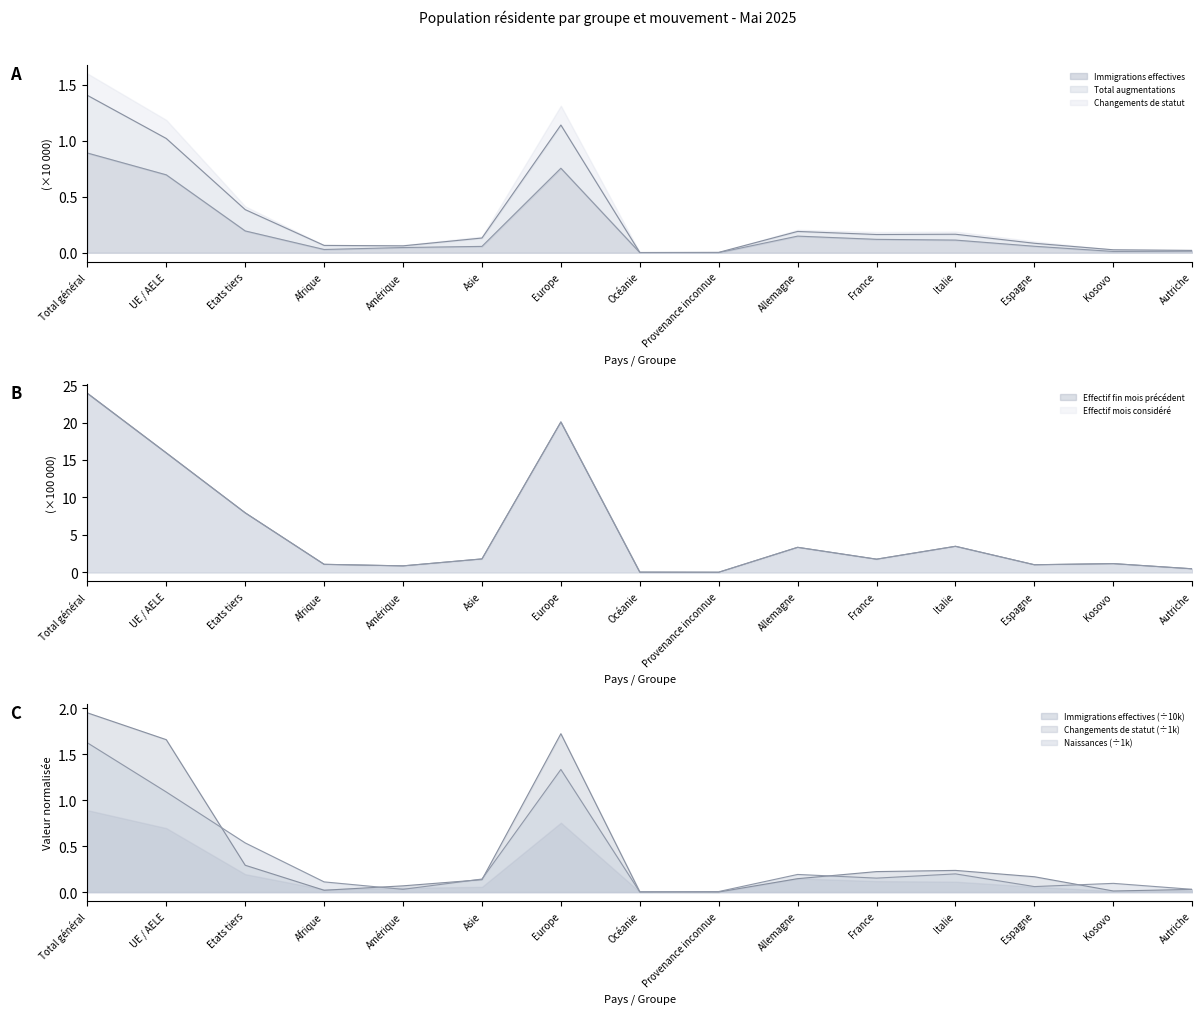

What are all the series names shown in the legend?

Effectif du mois considéré, Effectif à la fin du mois précédent, Total augmentations, Immigrations effectives, Naissances, Changements de statut